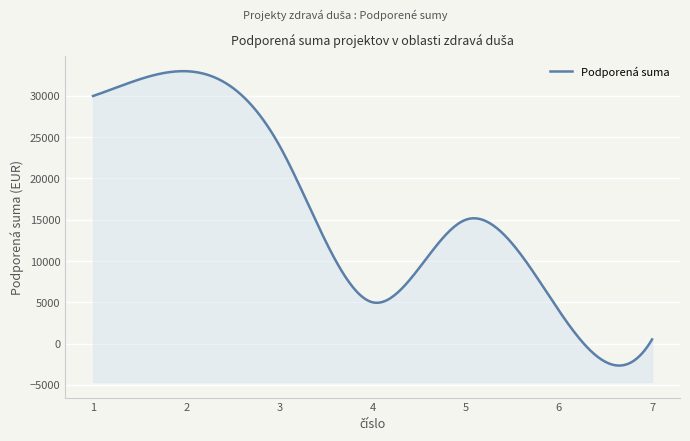

Where does the data first go above 15000?

1